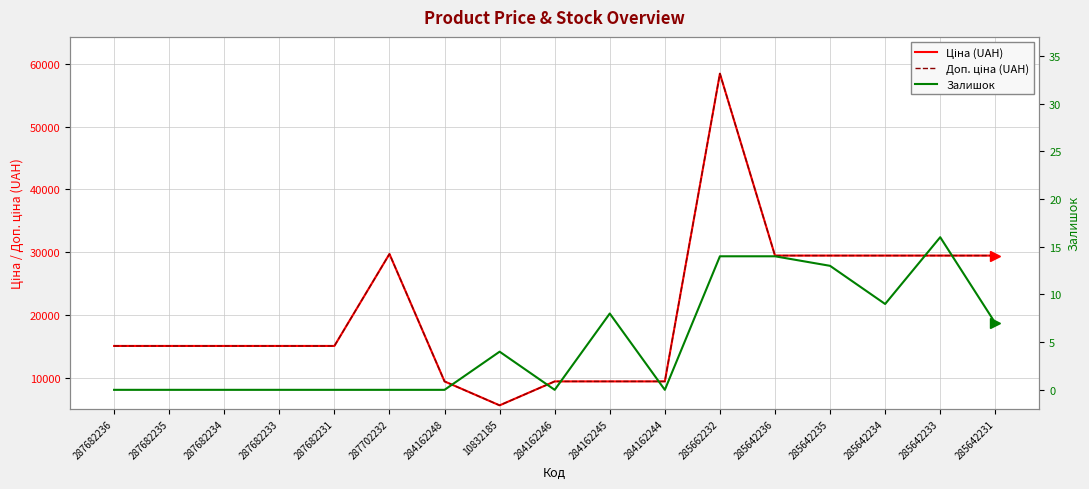

Reading right to left, what are all the values shown in this chart?

Ціна (UAH): 285642231=29491.5	285642233=29491.5	285642234=29491.5	285642235=29491.5	285642236=29491.5	285662232=58426.5	284162244=9480.1	284162245=9480.1	284162246=9480.1	10832185=5673.8	284162248=9480.1	287702232=29747.2	287682231=15120.0	287682233=15120.0	287682234=15120.0	287682235=15120.0	287682236=15120.0
Доп. ціна (UAH): 285642231=29491.5	285642233=29491.5	285642234=29491.5	285642235=29491.5	285642236=29491.5	285662232=58426.5	284162244=9480.1	284162245=9480.1	284162246=9480.1	10832185=5673.8	284162248=9480.1	287702232=29747.2	287682231=15120.0	287682233=15120.0	287682234=15120.0	287682235=15120.0	287682236=15120.0
Залишок: 285642231=7.0	285642233=16.0	285642234=9.0	285642235=13.0	285642236=14.0	285662232=14.0	284162244=0.0	284162245=8.0	284162246=0.0	10832185=4.0	284162248=0.0	287702232=0.0	287682231=0.0	287682233=0.0	287682234=0.0	287682235=0.0	287682236=0.0